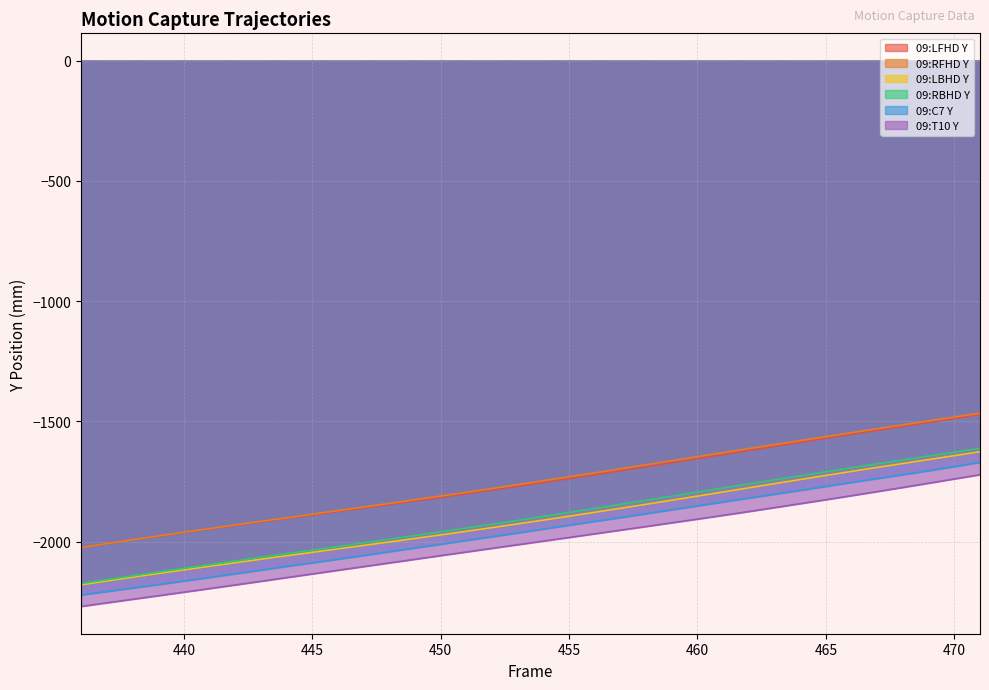

At which label does 09:RFHD Y first exceed -1747?

455